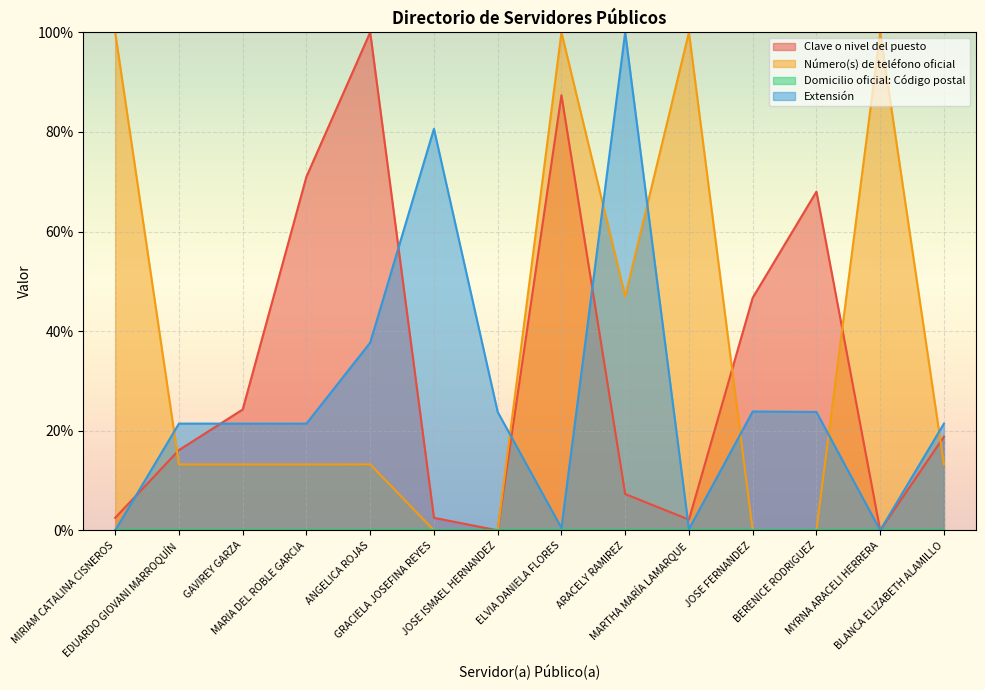

How many lines are shown in the chart?

4